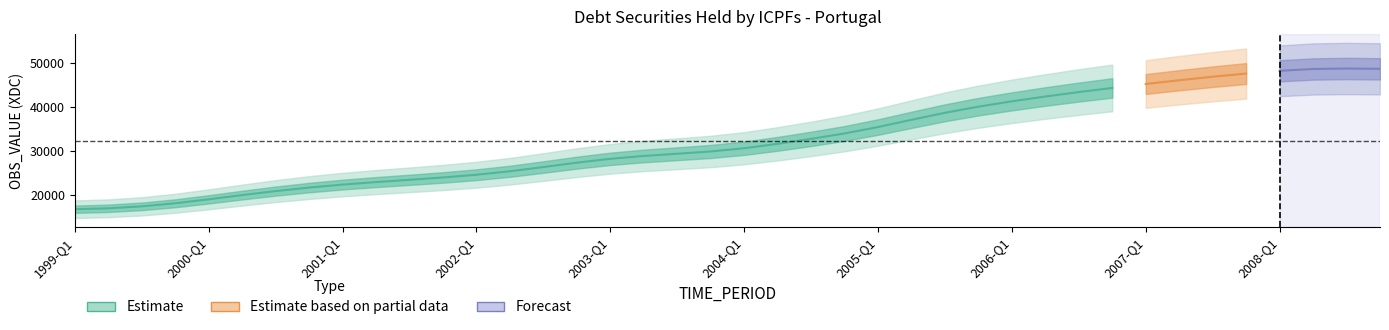

What is the sum of the values at 2003-Q4 and 2008-Q3?

78662.8